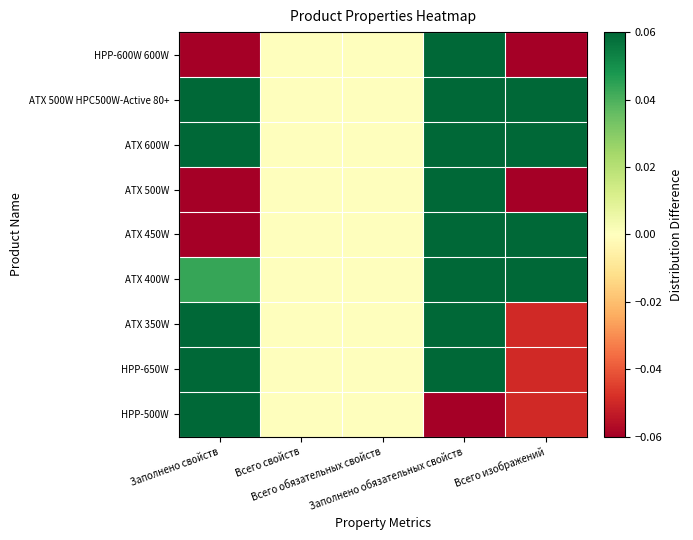

Rank the series at Заполнено свойств from highest to lowest value.

ATX 600W, HPP-650W, ATX 500W HPC500W-Active 80+, HPP-500W, ATX 350W, ATX 400W, ATX 450W, HPP-600W 600W, ATX 500W